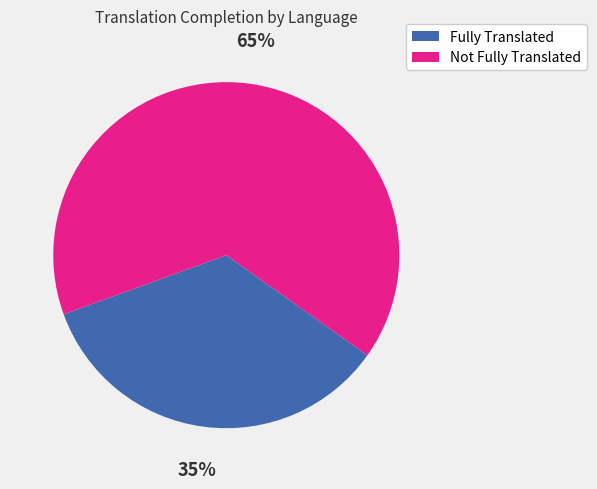

Is there any slice that represents more than half of the pie?

Yes